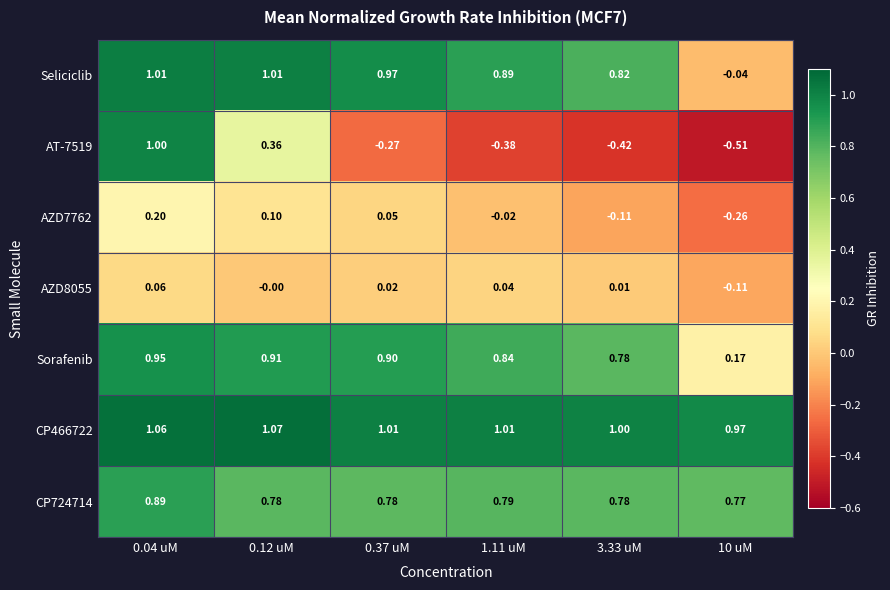

Is the value of CP466722 at 1.11 uM greater than the value of AZD7762 at 10 uM?

Yes